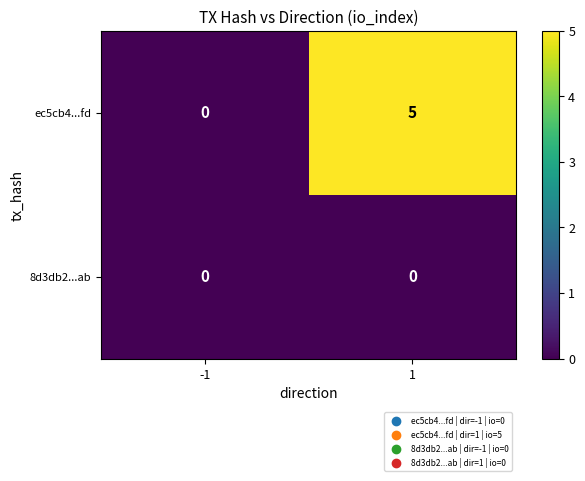

Is the value of 8d3db2...ab at 1 greater than the value of ec5cb4...fd at 1?

No